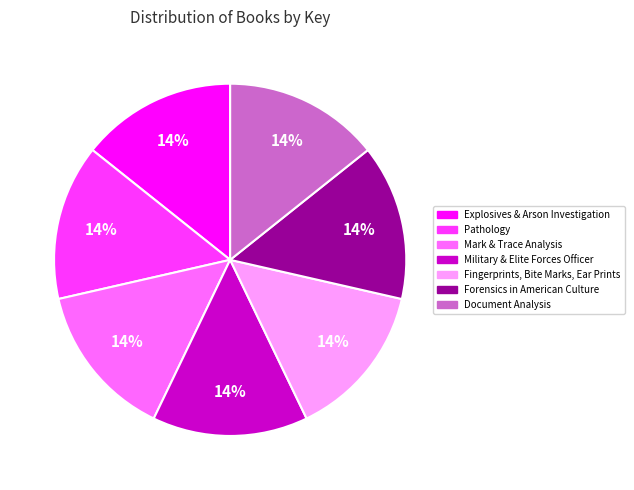

Is there any slice that represents more than half of the pie?

No